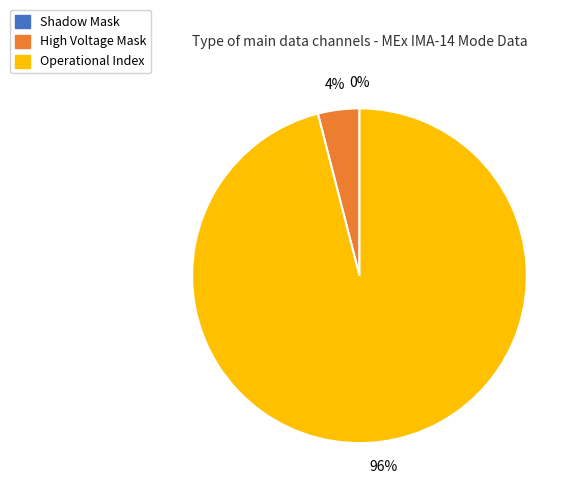

Rank the categories by value from highest to lowest.

Operational Index, High Voltage Mask, Shadow Mask